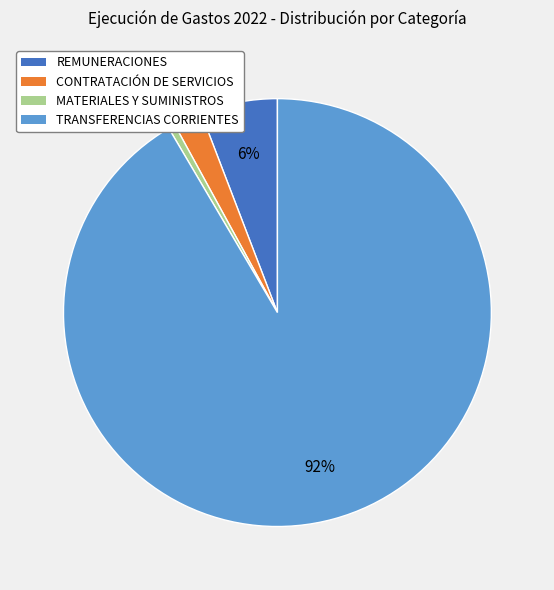

Is there any slice that represents more than half of the pie?

Yes